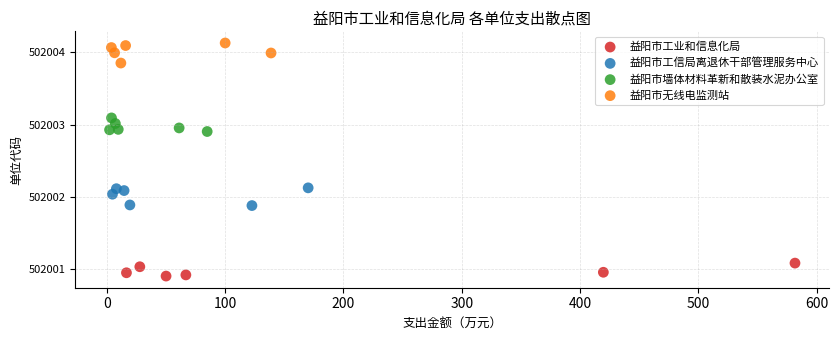

Which series reaches the minimum Y coordinate?

益阳市工业和信息化局